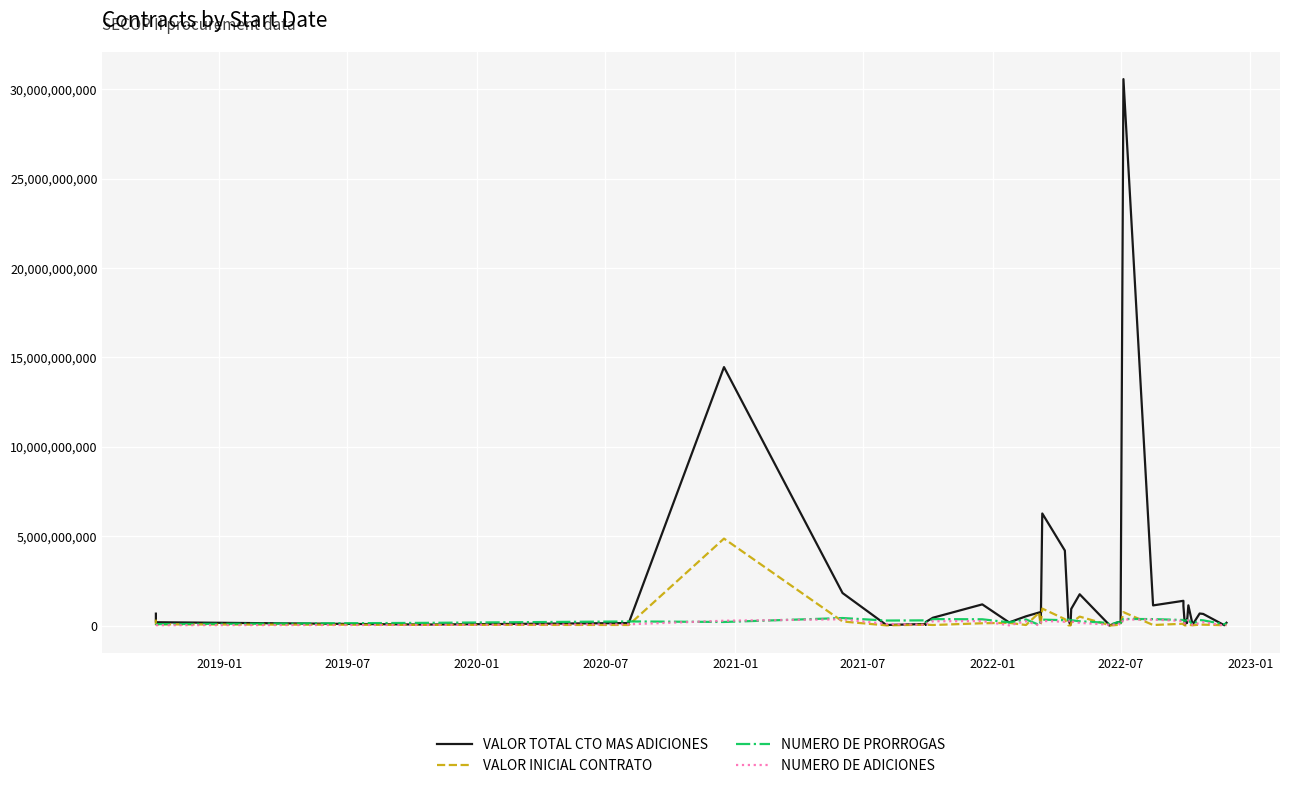

At how many categories does at least one series exceed 9131441014?

2